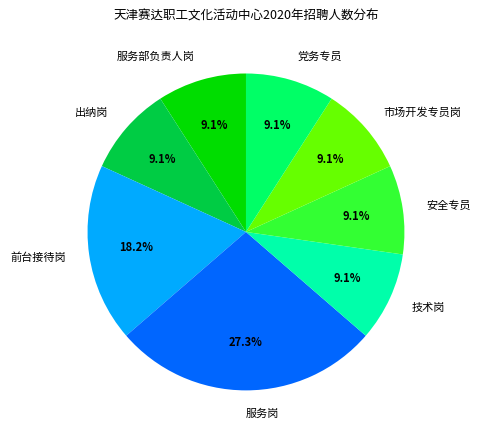

What is the ratio of the value at 党务专员 to the value at 安全专员?

1.0